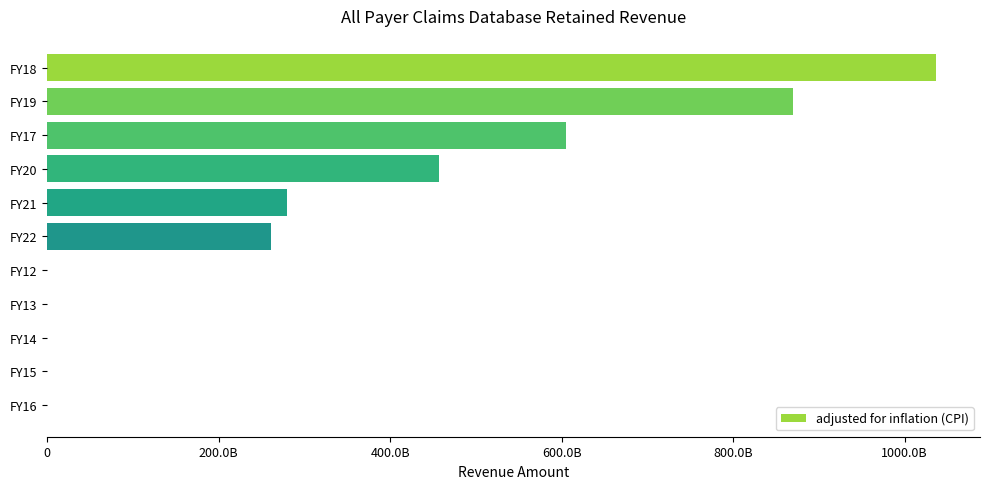

Are the bars horizontal?

Yes